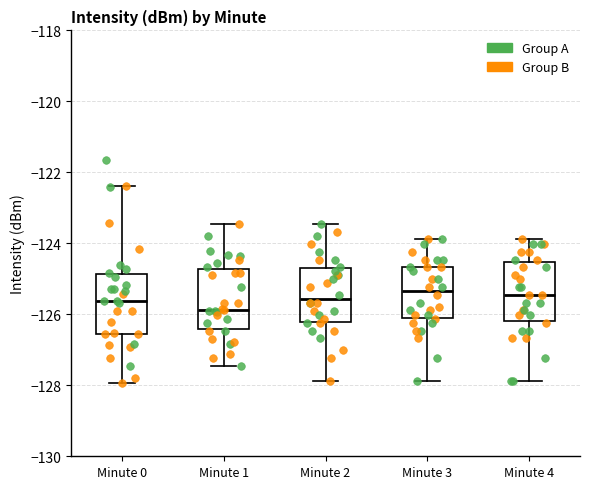

Which box has the lowest median line?

Minute 1